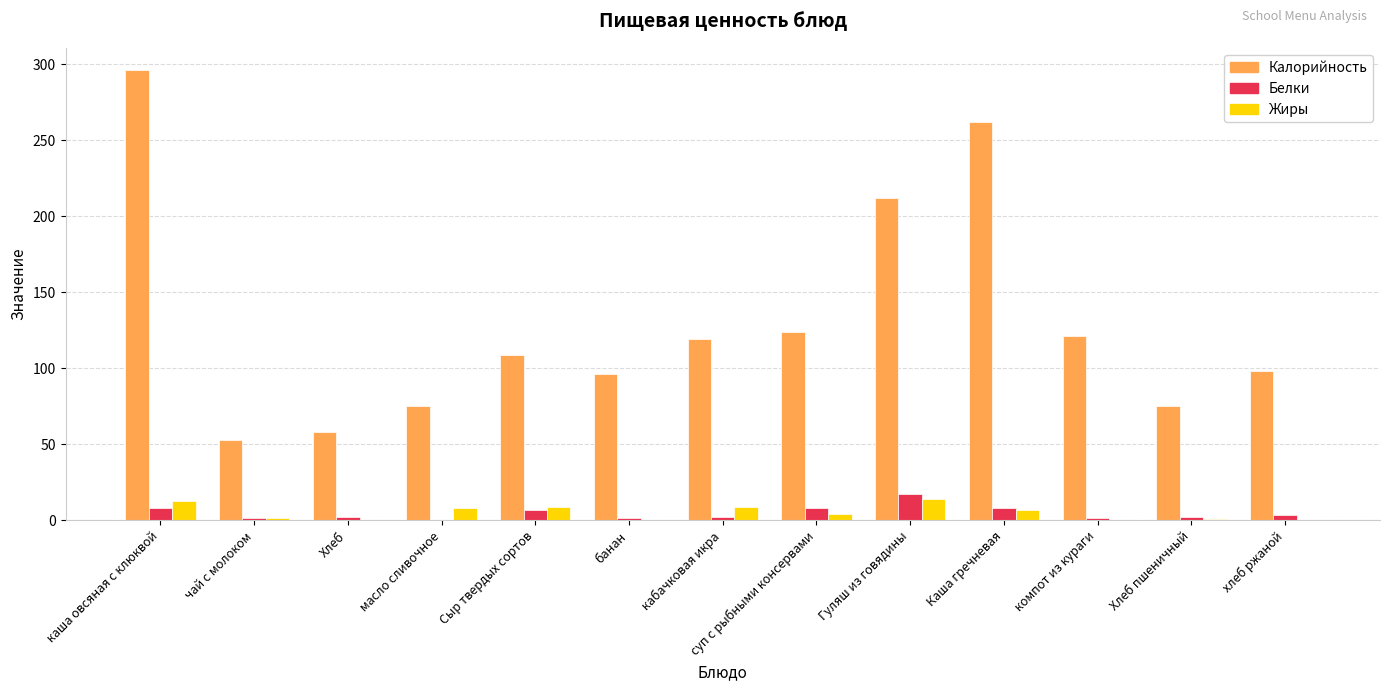

At which category is the sum across all series the highest?

каша овсяная с клюквой